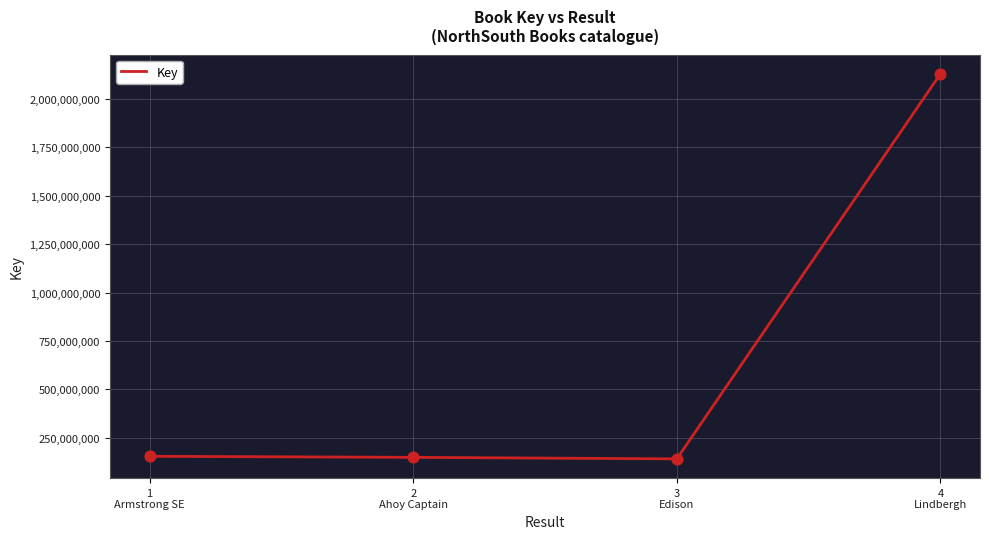

Approximately how many times larger is the value at 3
Edison compared to 4
Lindbergh?

0.1